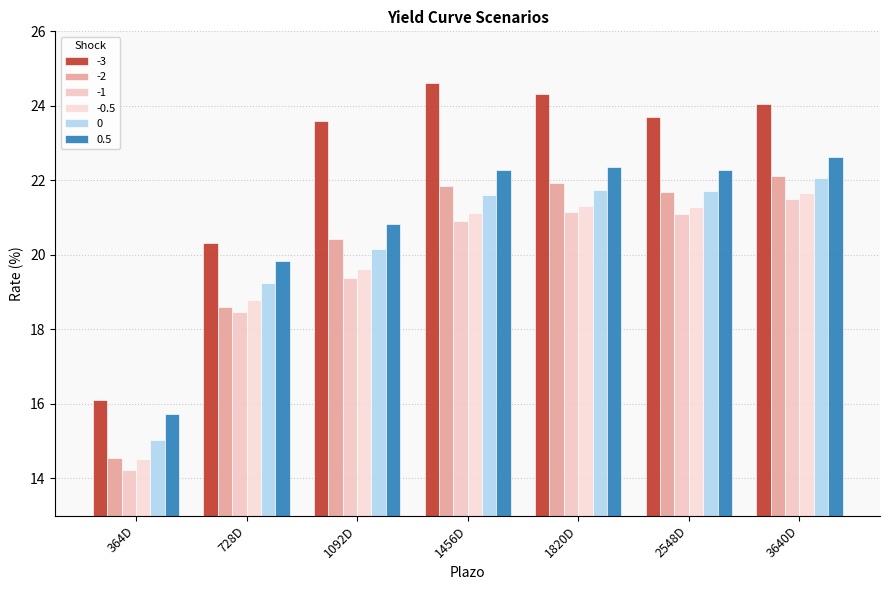

Which category has the lowest value across all series?

364D